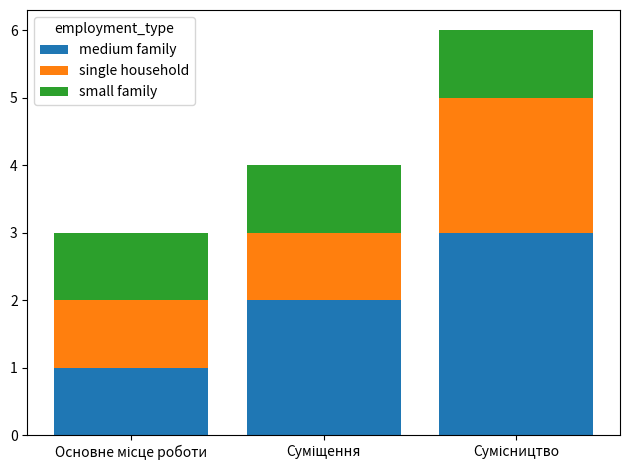

Reading right to left, list the values for the medium family series.

3	2	1